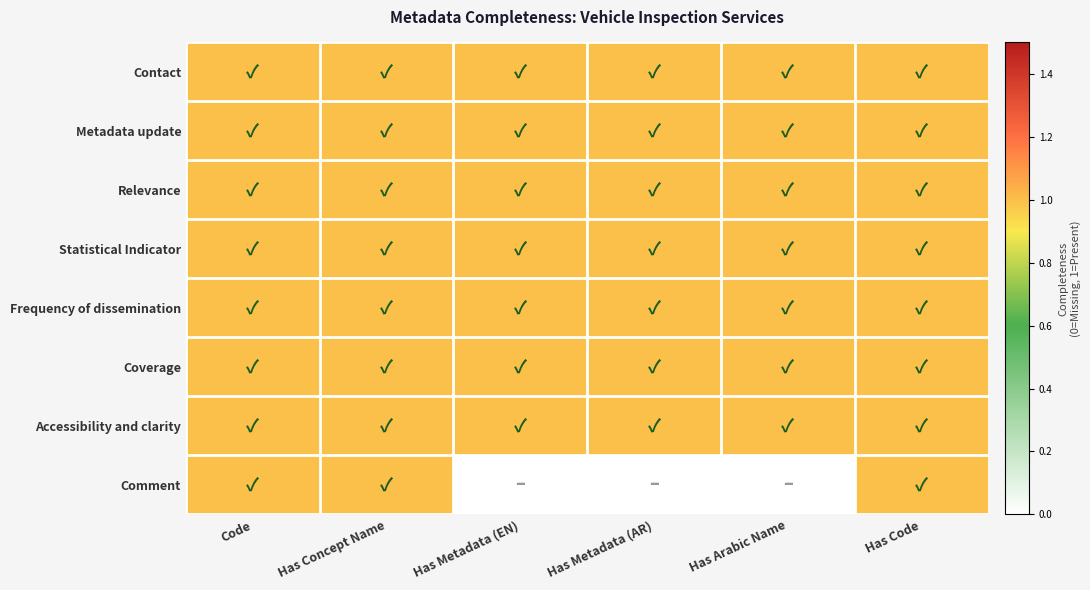

Rank the series at Has Arabic Name from highest to lowest value.

Contact, Metadata update, Relevance, Statistical Indicator, Frequency of dissemination, Coverage, Accessibility and clarity, Comment